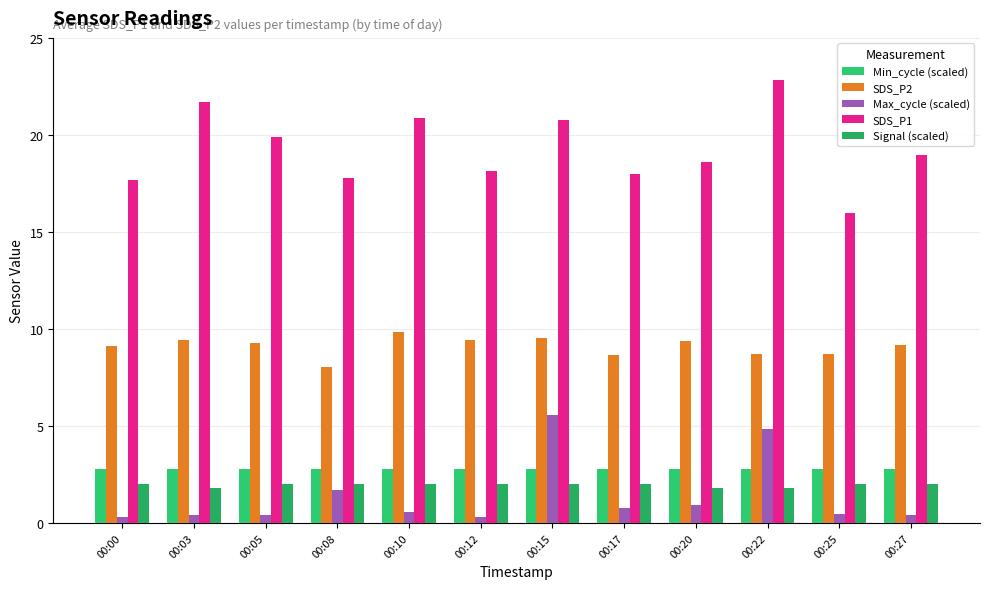

What is the difference between the maximum and minimum values in the SDS_P2 series?

1.8